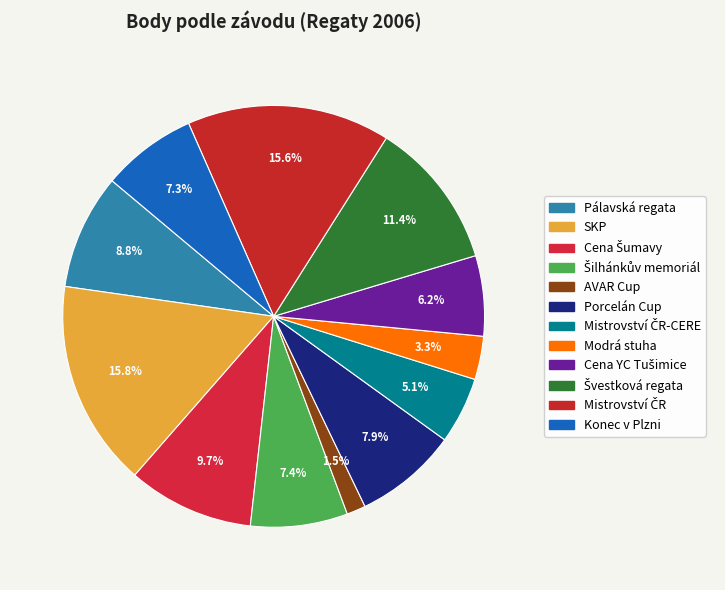

How many slices are in this pie chart?

12